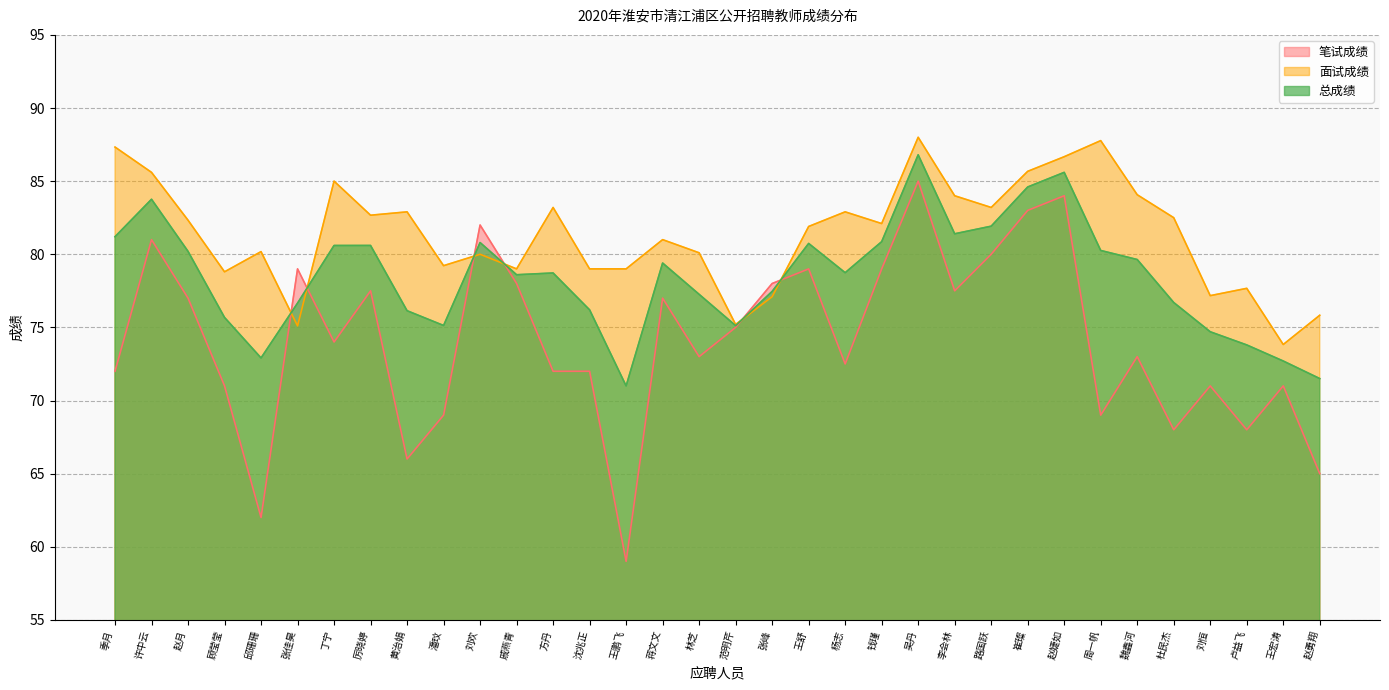

What is the value of the 面试成绩 point at the 21st from the left?

82.9